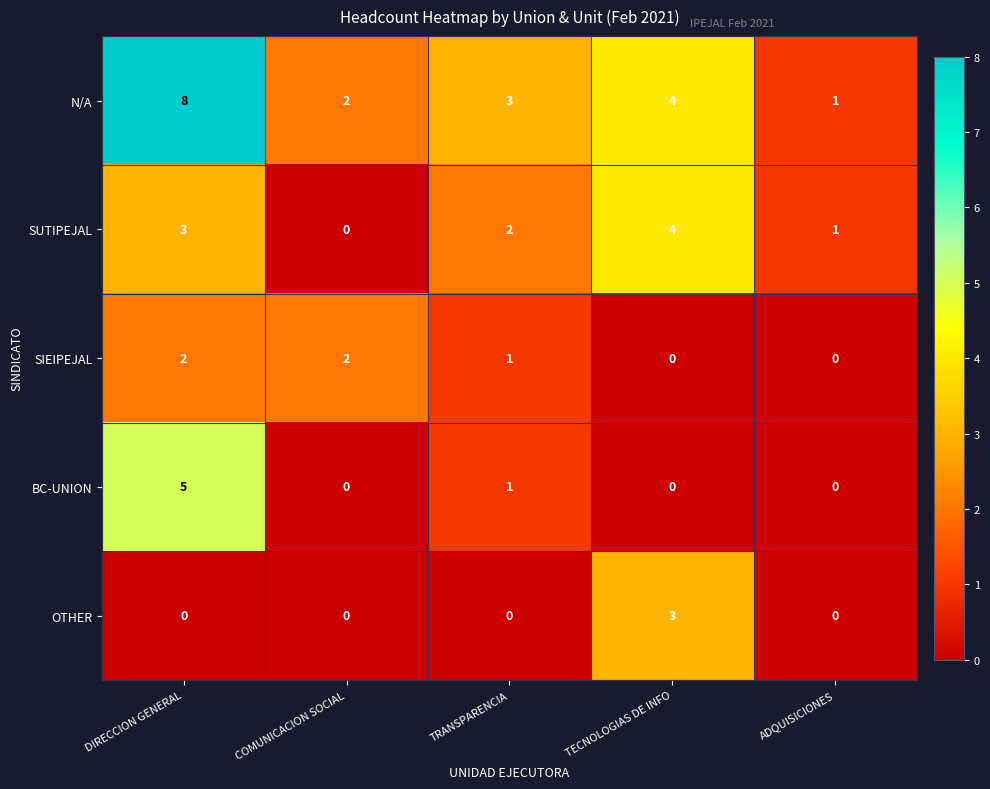

What is the difference between the highest and lowest values at ADQUISICIONES?

1